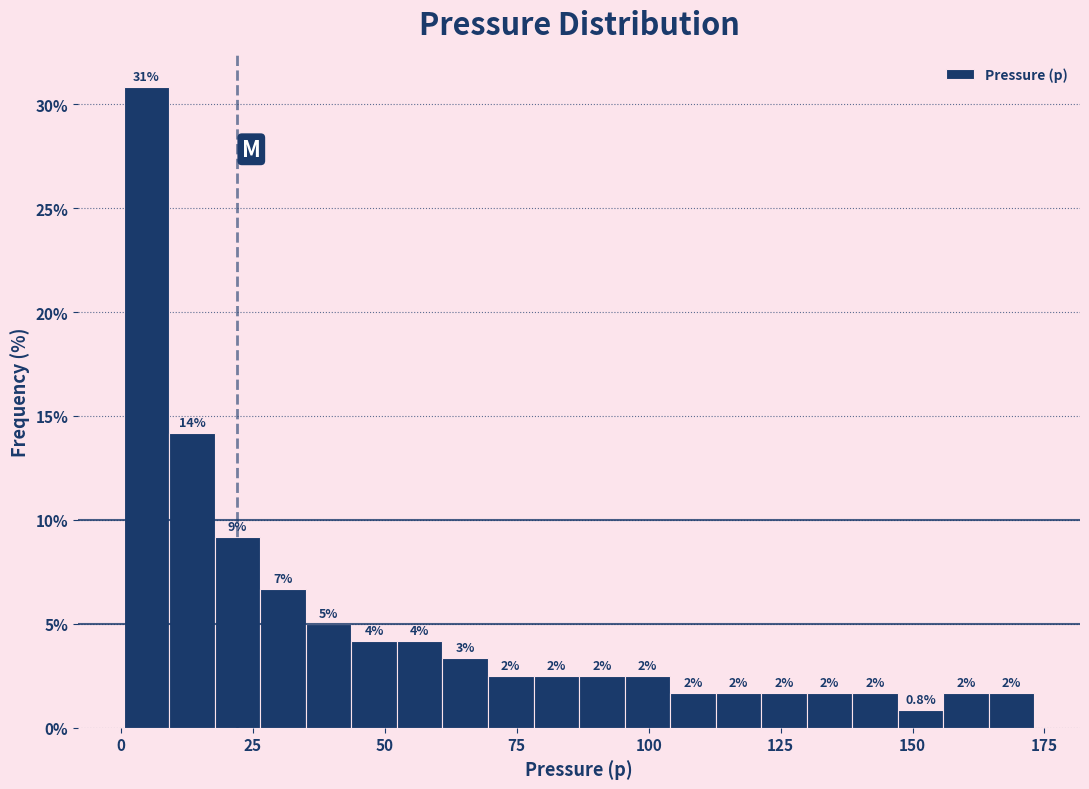

Around what value on the x-axis is the tallest bar? Give the approximate position of its centre, as read against the axis.

5